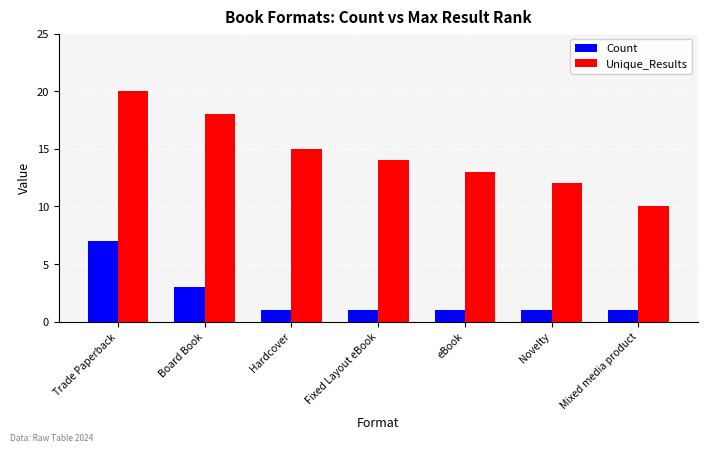

How many series are shown in this chart?

2